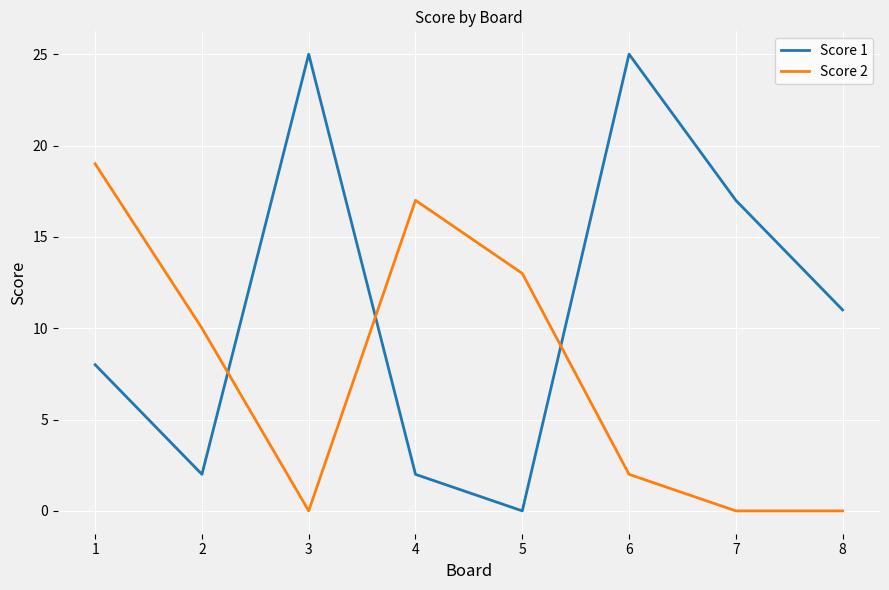

The Score 2 series shows -11 at 3. True or false?

False